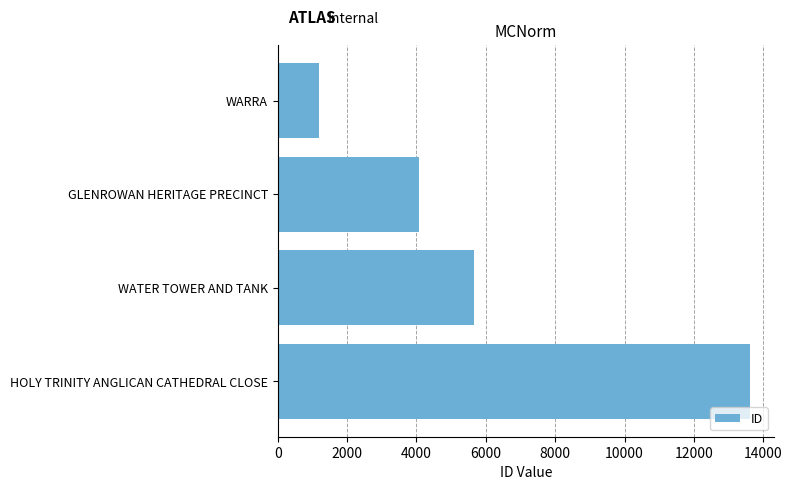

Where is the data nearest to the value 7401?

WATER TOWER AND TANK